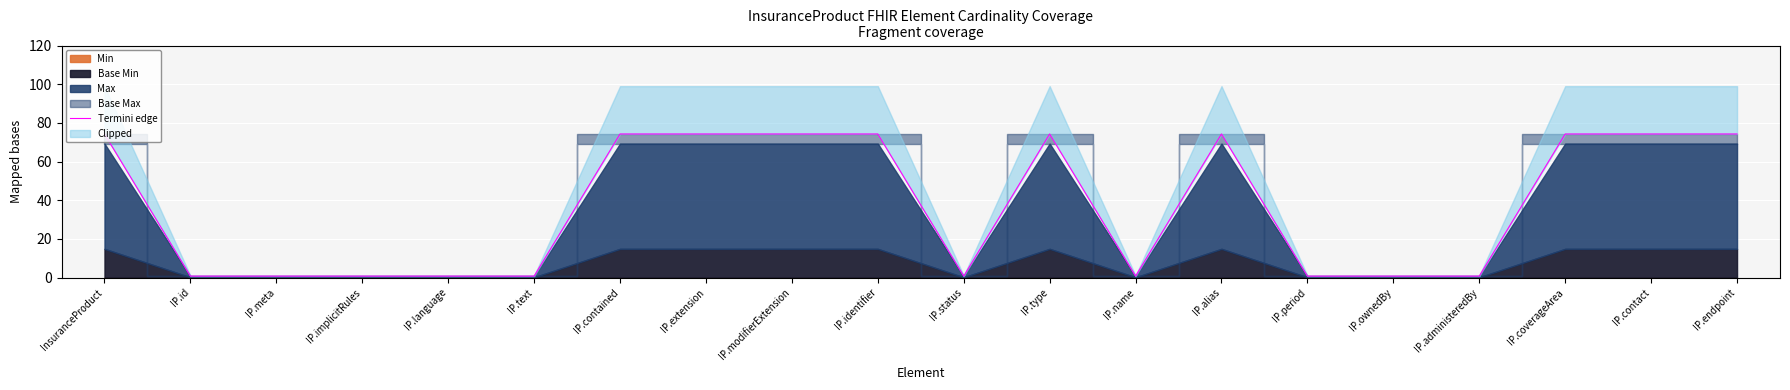

What is the value of the 17th point from the left?

0.8